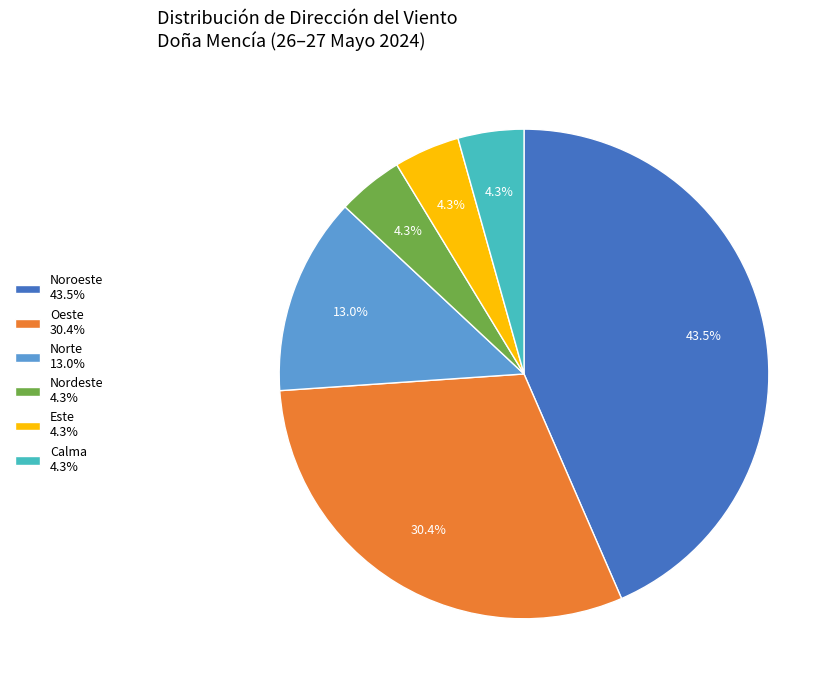

Is the sum of Calma 4.3% and Nordeste 4.3% greater than half?

No